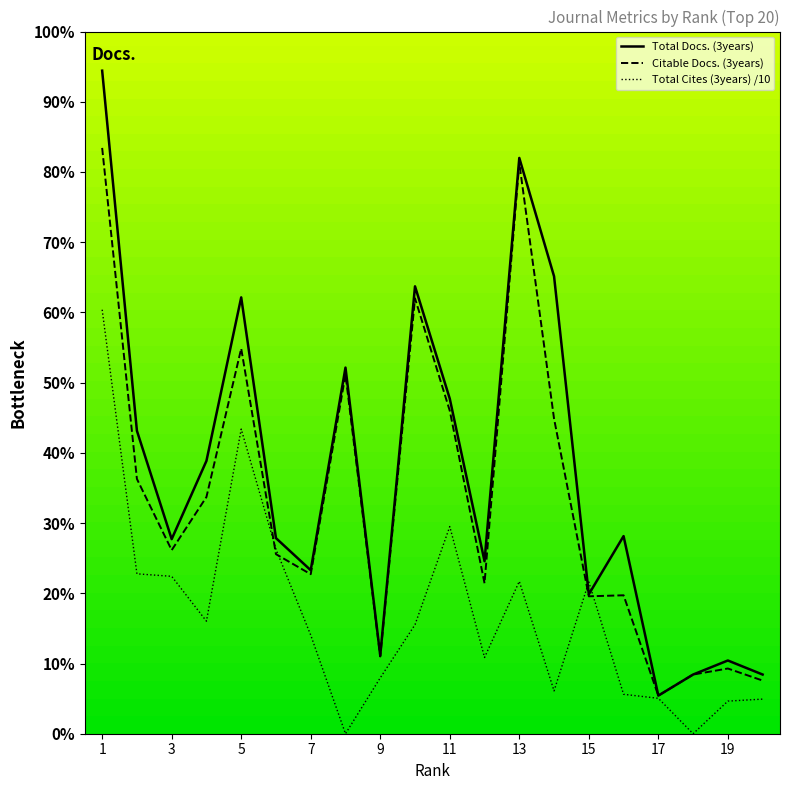

At which category does Total Docs. (3years) reach its first local peak?

5